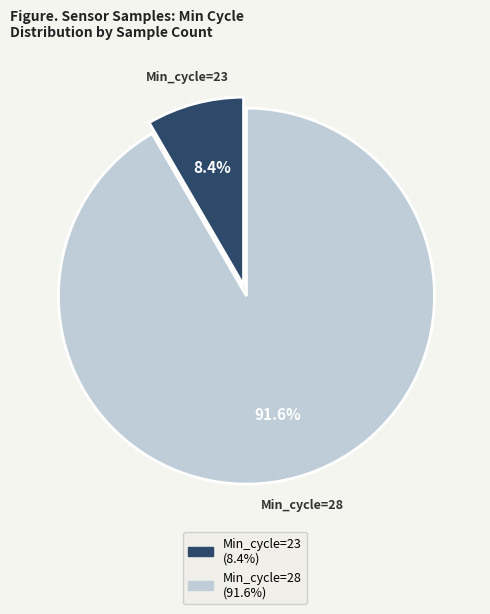

How many slices are in this pie chart?

2